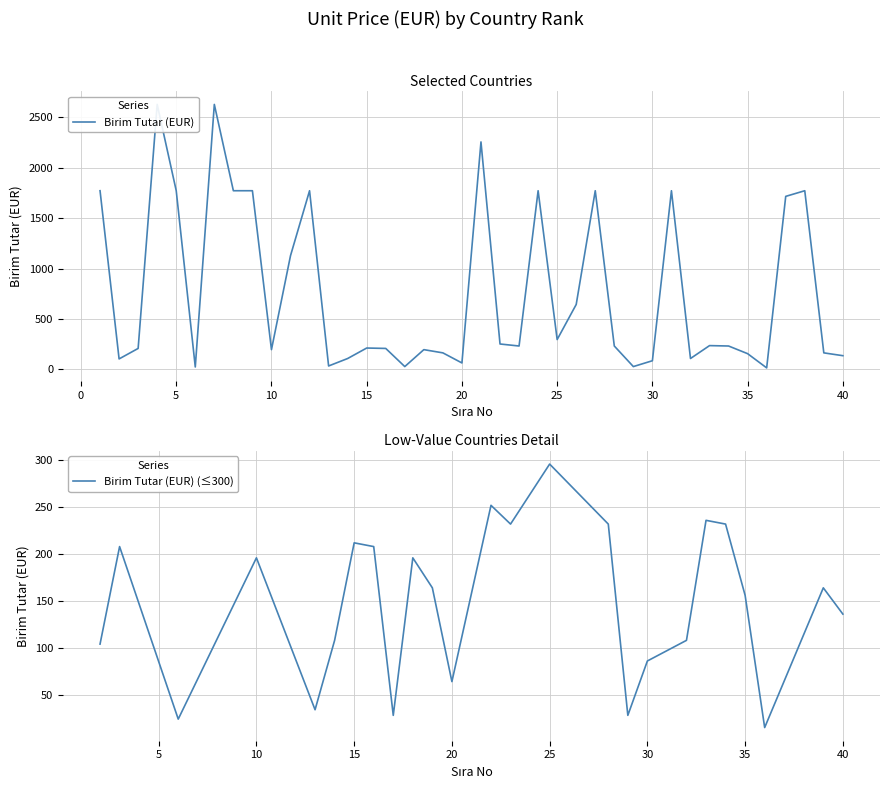

What is the change in value from 25 to 26?

+348